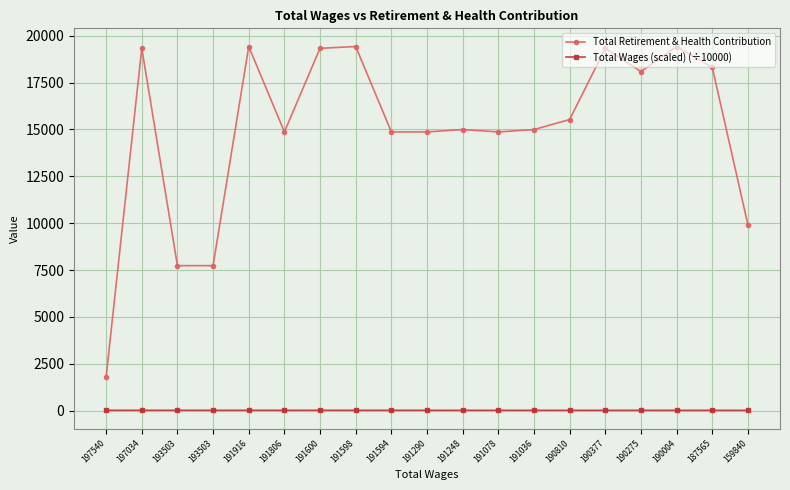

How many lines are shown in the chart?

2